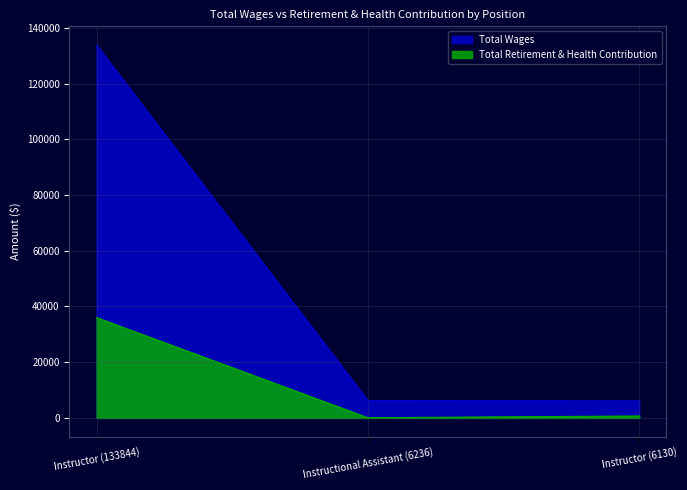

How many series are shown in this chart?

2